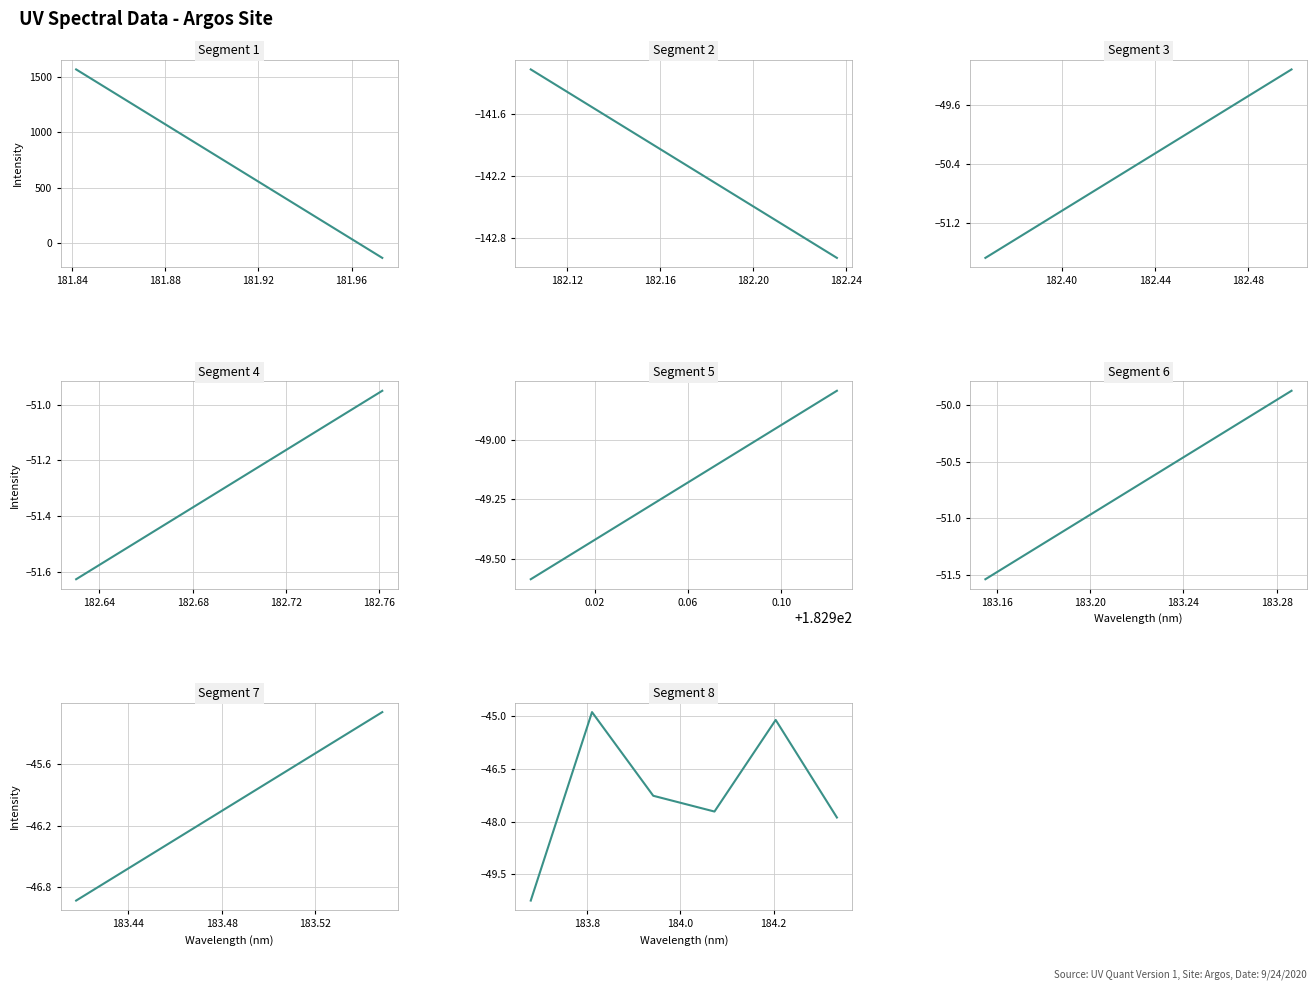

What is the difference between the second highest and minimum values?

5.2